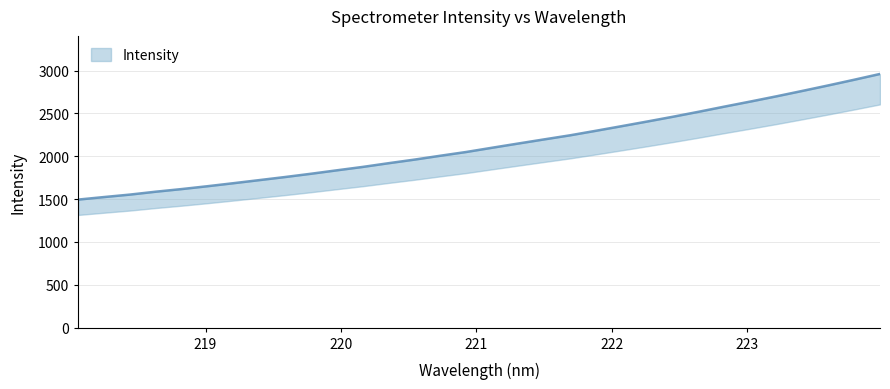

What is the maximum value shown in the chart?

2961.6